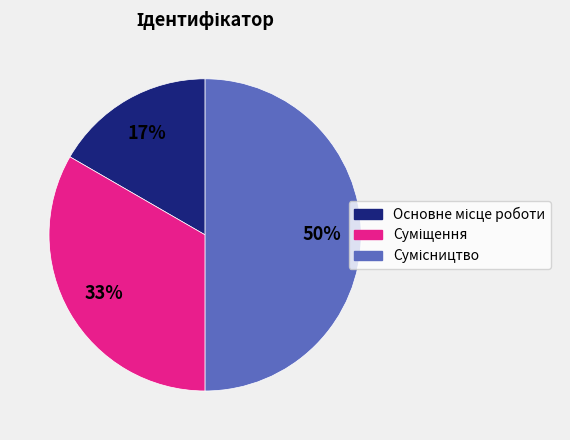

To the nearest percent, what is the difference between the largest and smallest slice percentages?

33%